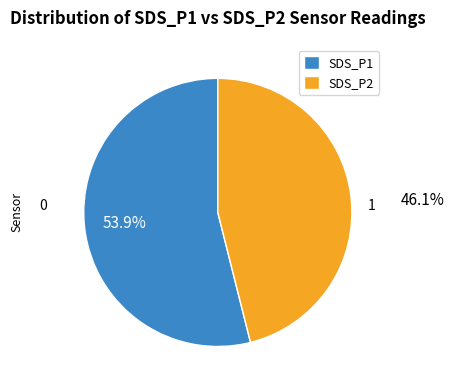

Rank the categories by value from highest to lowest.

SDS_P1, SDS_P2